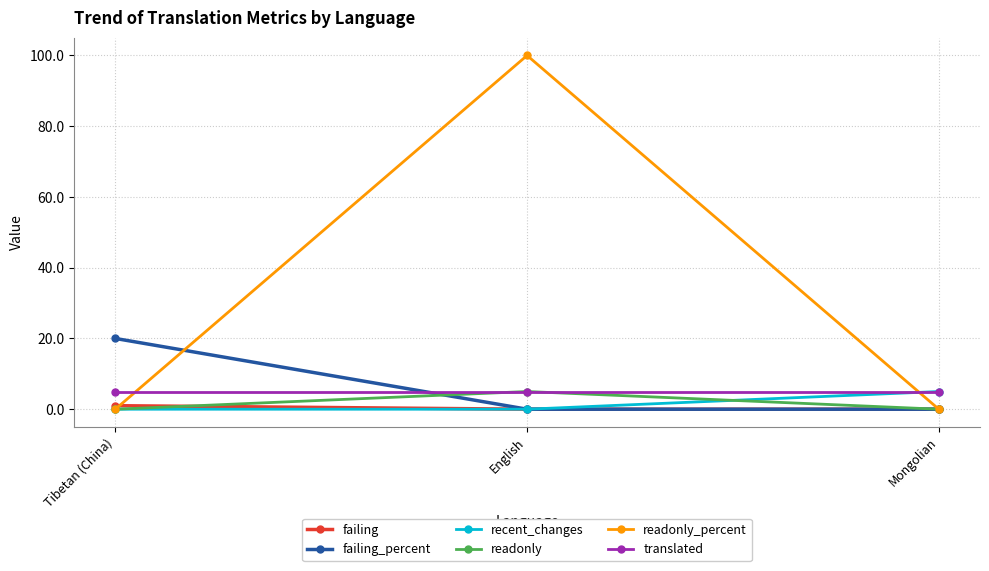

The value of failing_percent at Mongolian is 12. True or false?

False